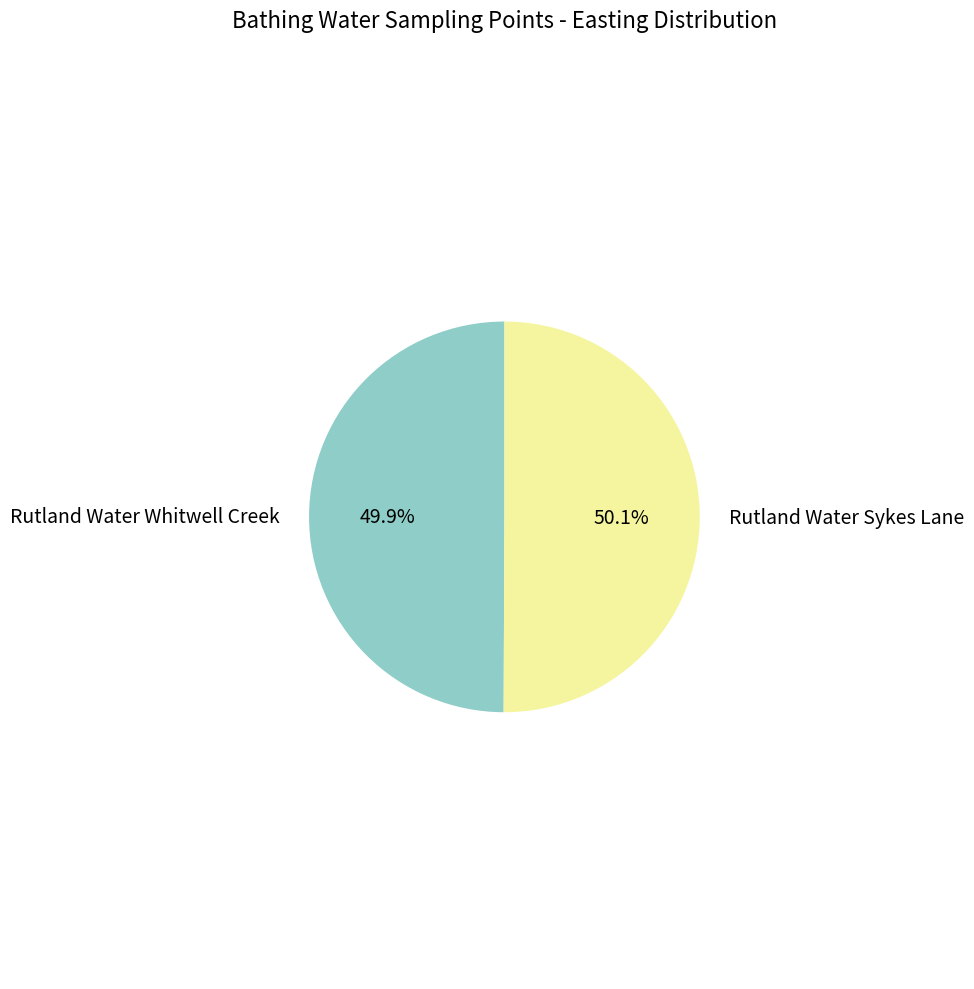

Is there any slice that represents more than half of the pie?

Yes